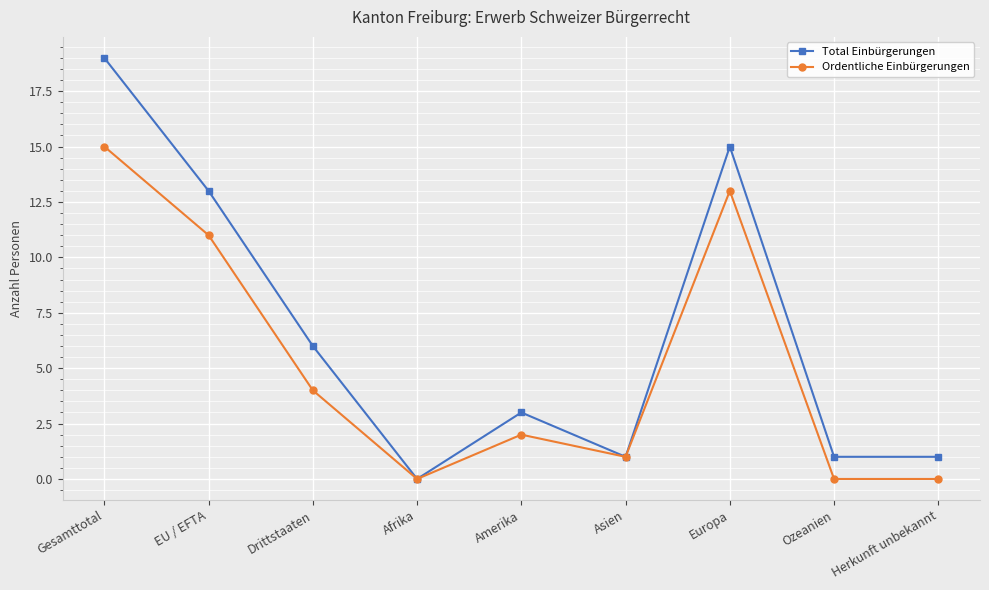

Rank the series by their maximum value, from highest to lowest.

Total Einbürgerungen, Ordentliche Einbürgerungen